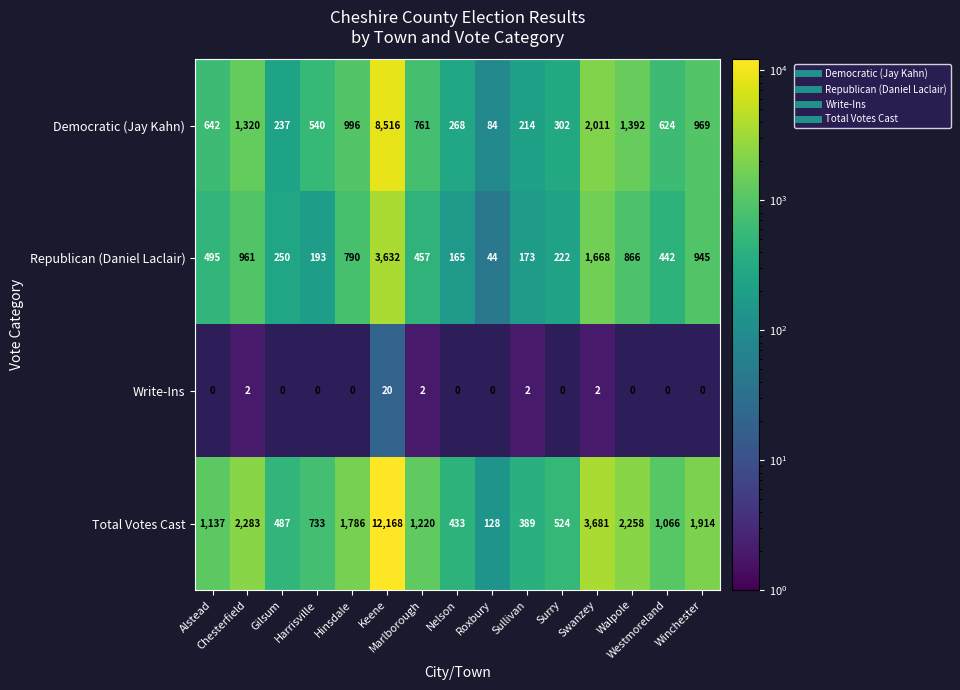

Which series has the largest range (max minus min)?

Total Votes Cast